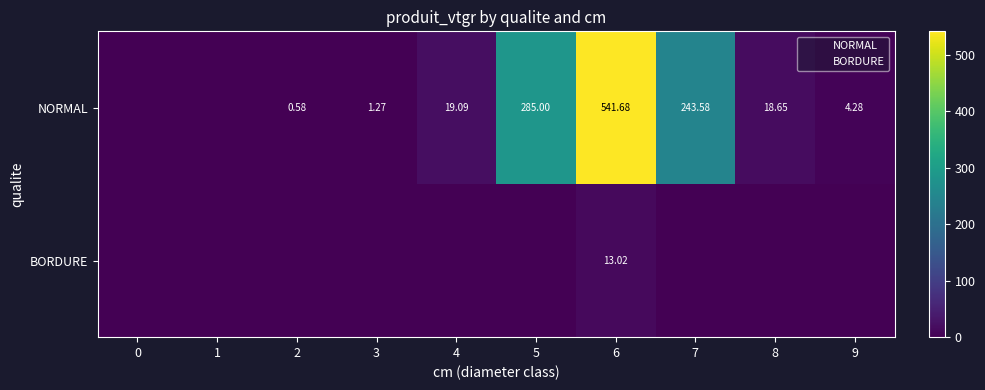

How many values in the NORMAL series are below 18?

5